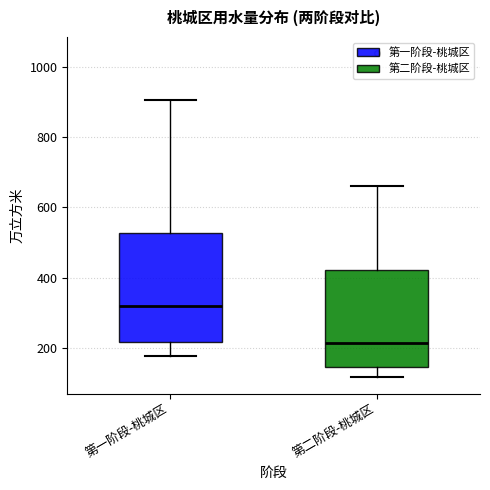

Reading left to right, read every box against the y-axis: the position of its median line, the range the box covers, and the ends of its whiskers. The values are not printed on the chart, so give them approximately, as read against the axis.

第一阶段-桃城区: median 320, box 220 to 520, whiskers 180 to 900
第二阶段-桃城区: median 220, box 140 to 420, whiskers 120 to 660